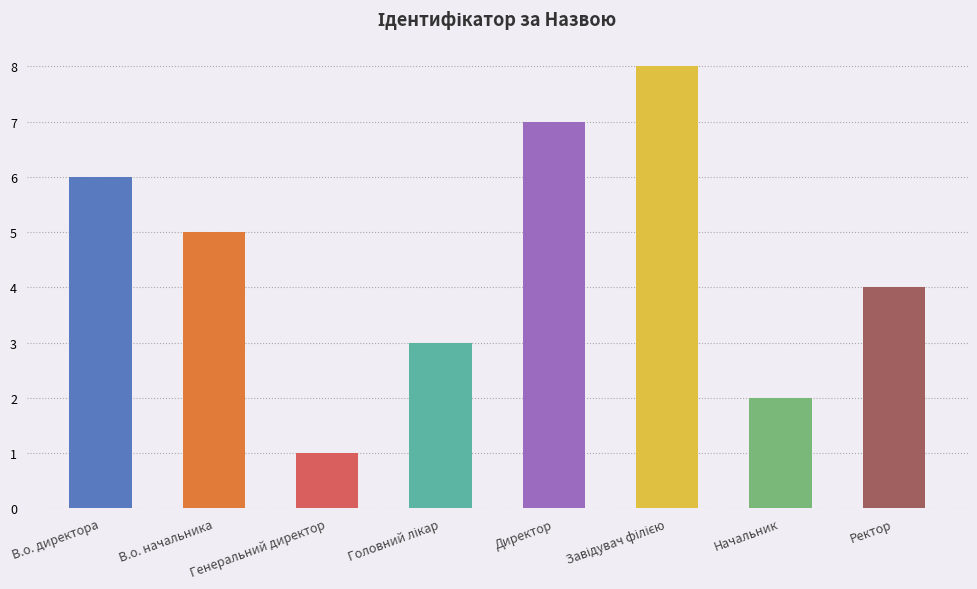

Does the chart contain stacked bars?

No